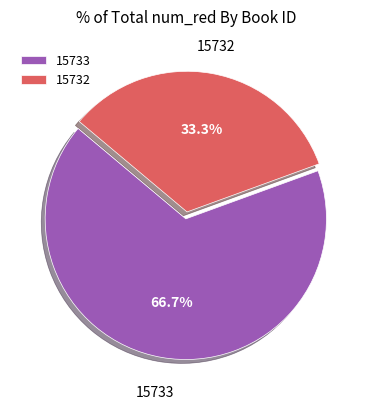

To the nearest percent, what portion does 15733 represent?

67%